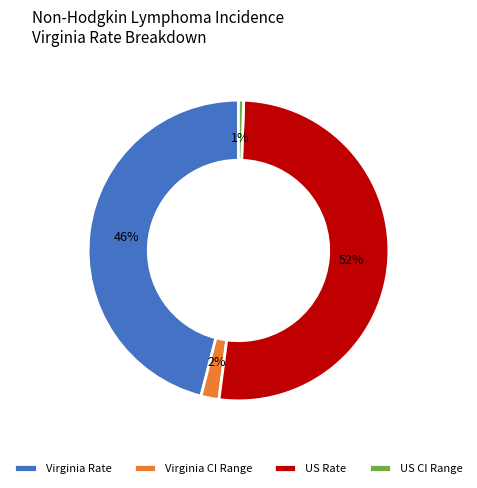

Do Virginia CI Range and US CI Range together represent more than half of the pie?

No